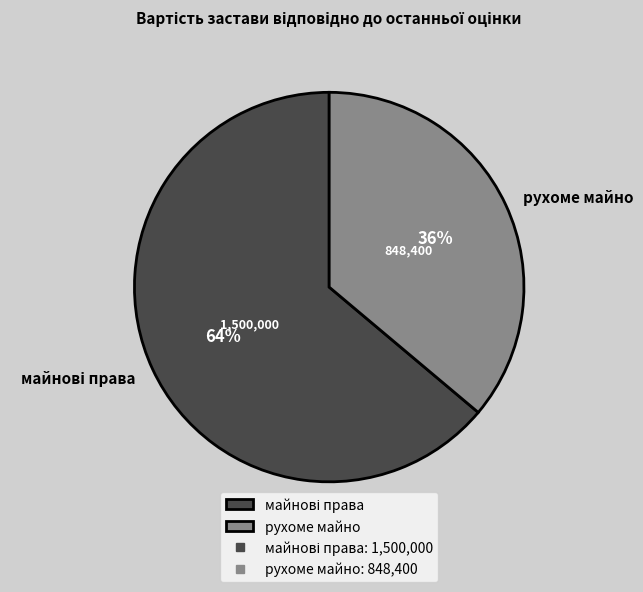

Does рухоме майно account for over 50% of the chart?

No